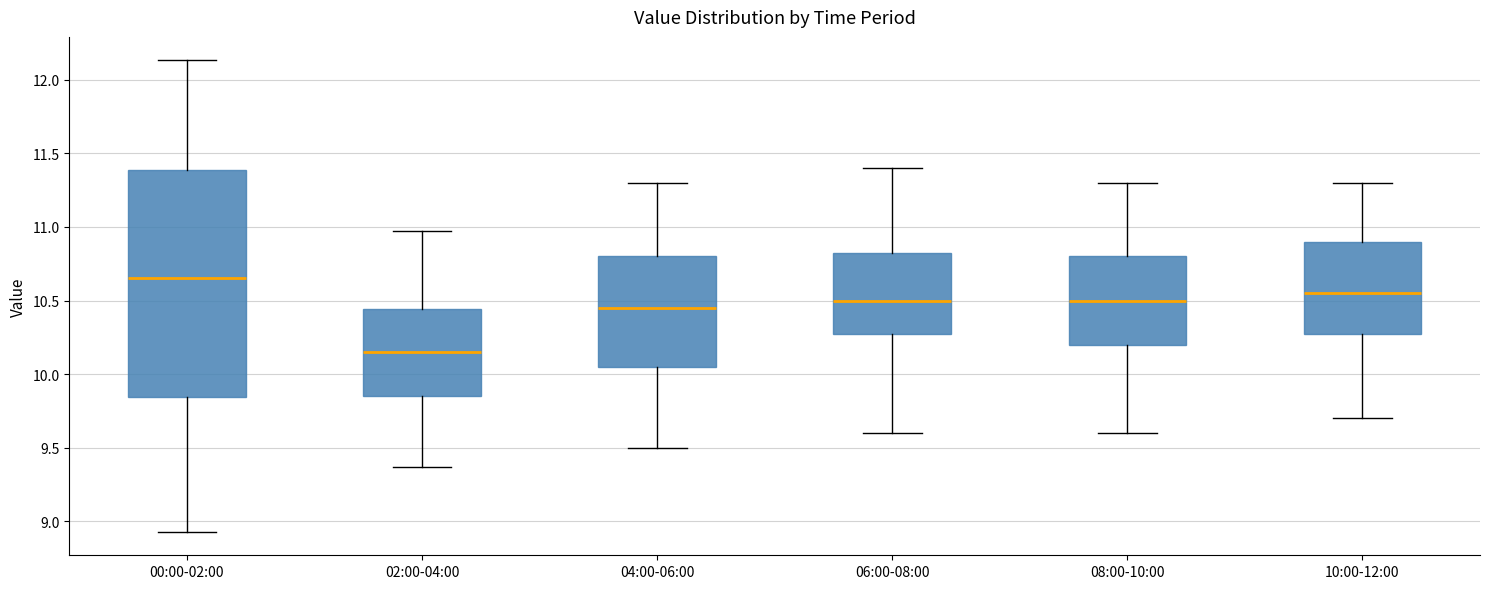

Reading left to right, transcribe this box plot: for each box, give where its median line is, the range the box spans, and where its two whiskers end, as read against the y-axis. The values are not printed on the chart, so give them approximately, as read against the axis.

00:00-02:00: median 10.65, box 9.85 to 11.40, whiskers 8.95 to 12.15
02:00-04:00: median 10.15, box 9.85 to 10.45, whiskers 9.35 to 10.95
04:00-06:00: median 10.45, box 10.05 to 10.80, whiskers 9.50 to 11.30
06:00-08:00: median 10.50, box 10.30 to 10.85, whiskers 9.60 to 11.40
08:00-10:00: median 10.50, box 10.20 to 10.80, whiskers 9.60 to 11.30
10:00-12:00: median 10.55, box 10.30 to 10.90, whiskers 9.70 to 11.30